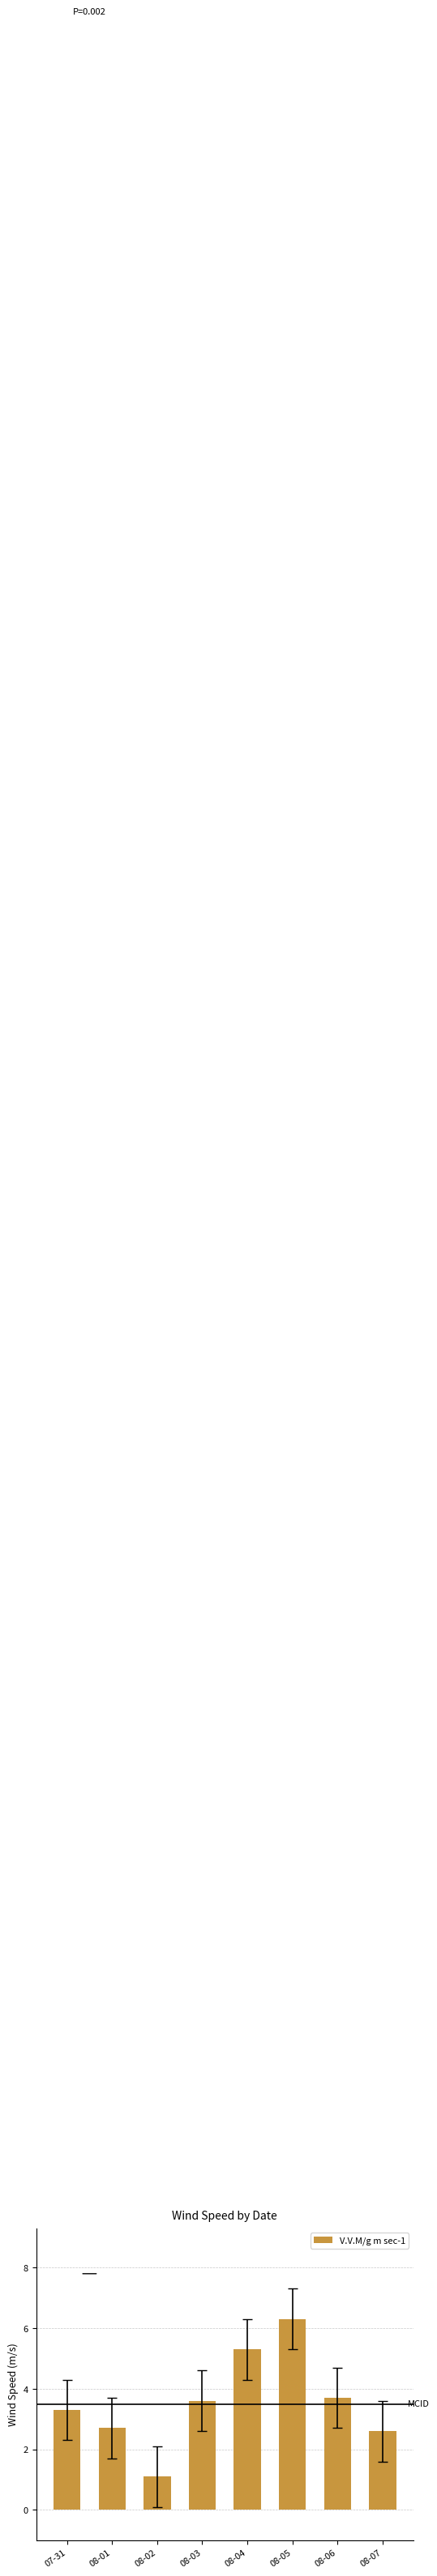

What is the difference between the maximum and second lowest values?

3.7